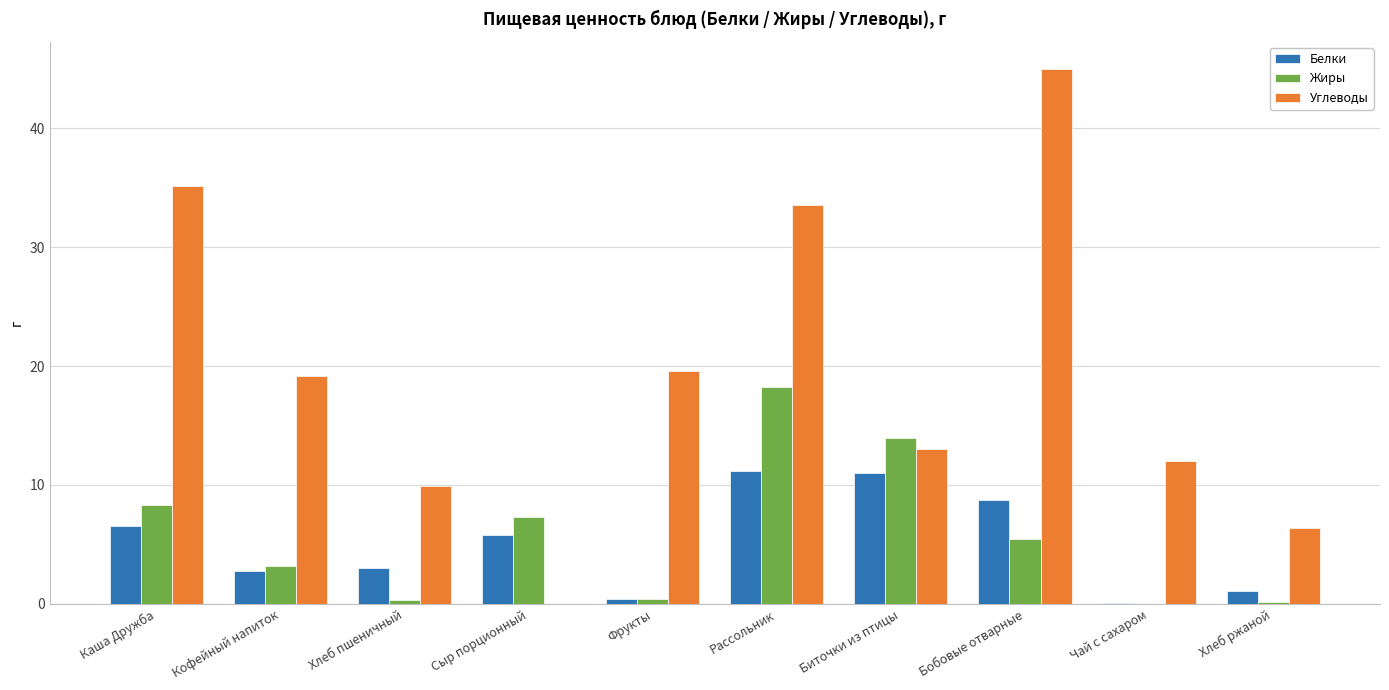

Does the chart contain stacked bars?

No